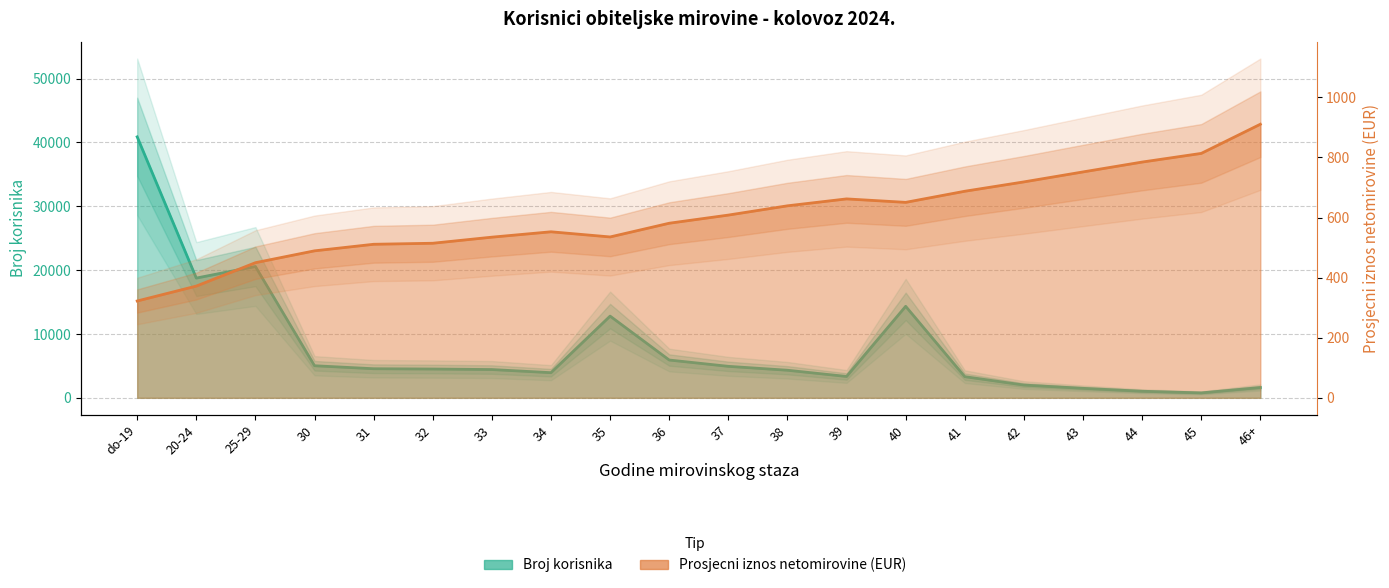

Read the broj korisnika value at 34.

3938.0